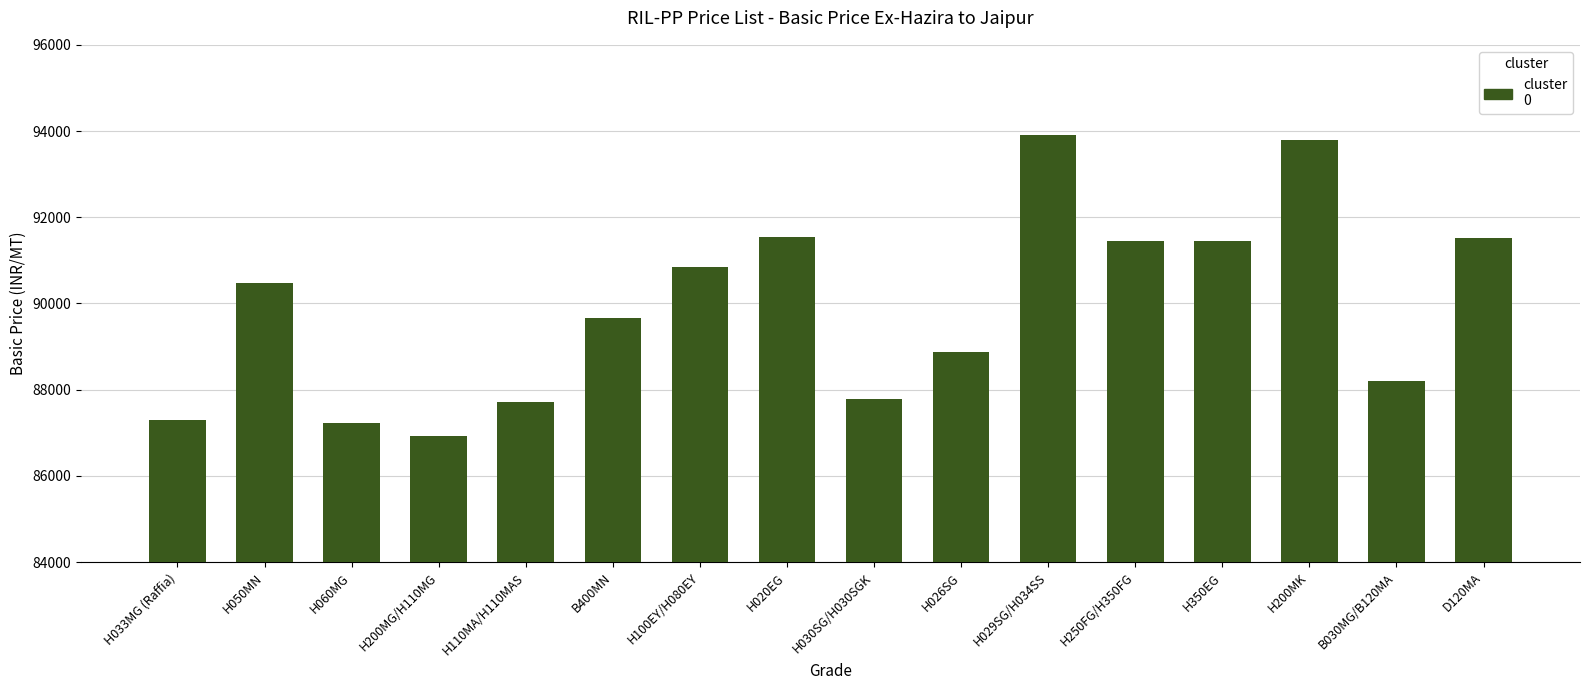

How many data points are less than 90484?

8